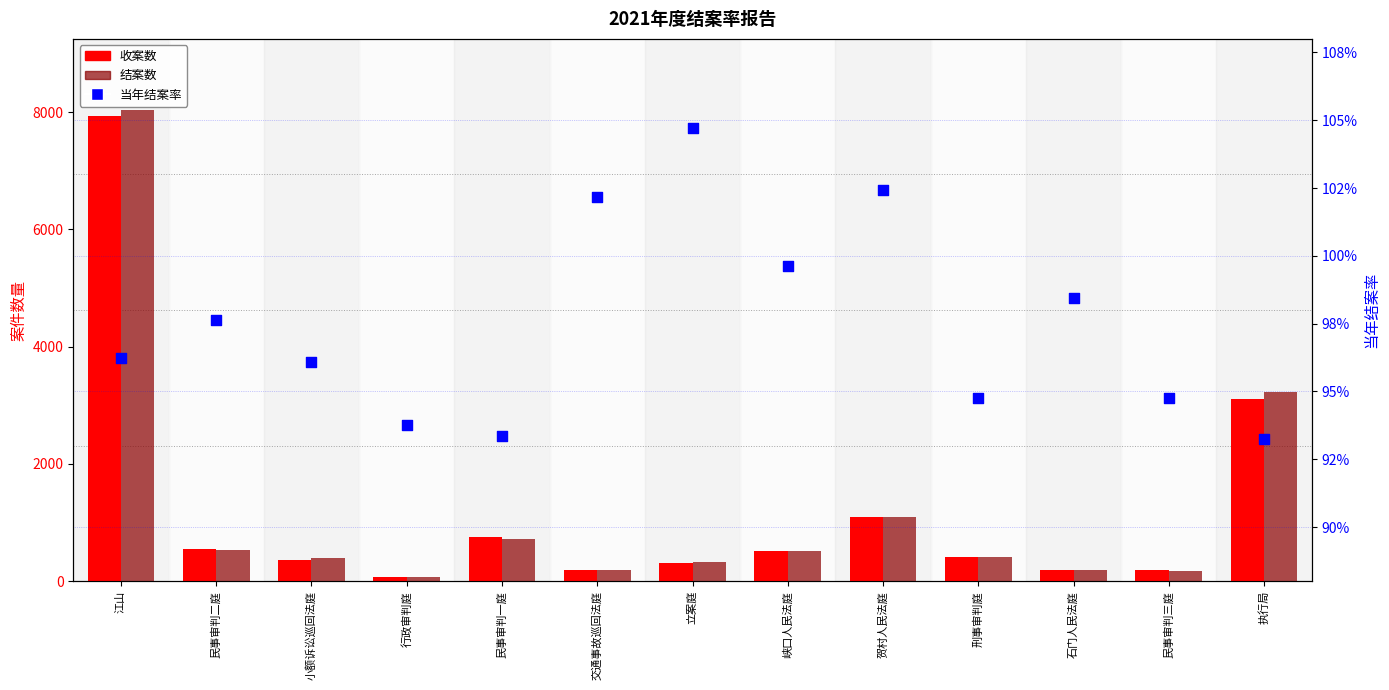

Is the value of 收案数 at 贺村人民法庭 greater than the value of 结案数 at 刑事审判庭?

Yes